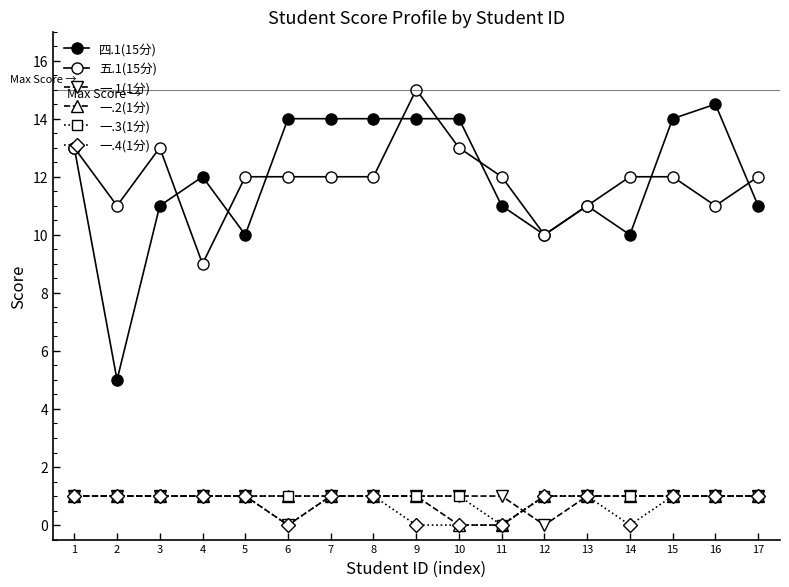

What is the value of the 一.1(1分) point at the 3rd from the left?

1.0